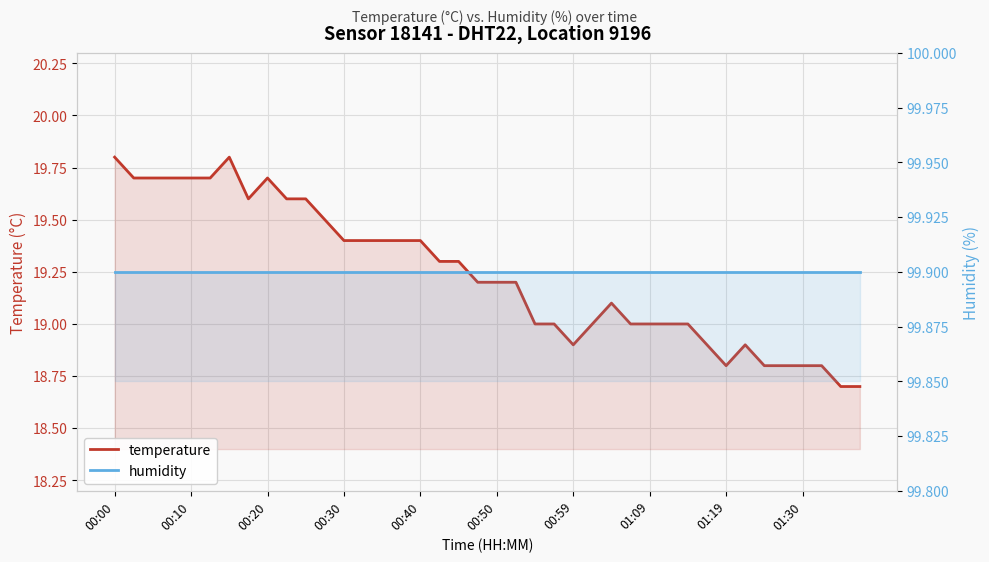

What position from the right is 11?

29